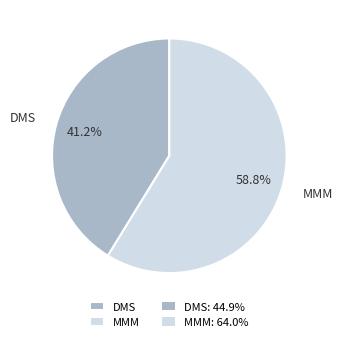

True or false: DMS accounts for 55% of the total.

False